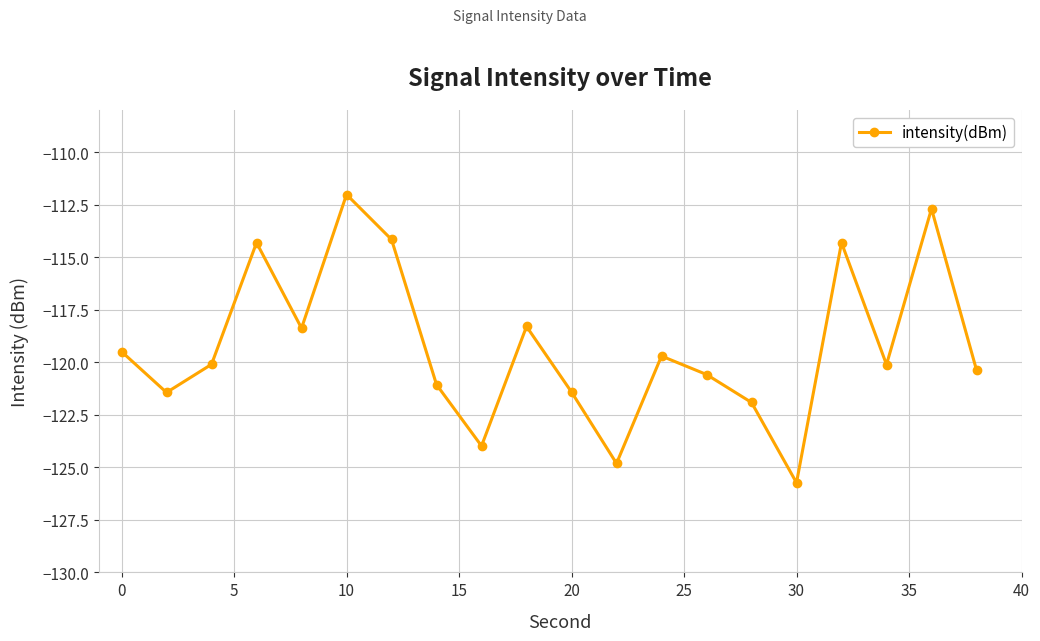

What is the minimum value shown in the chart?

-125.7